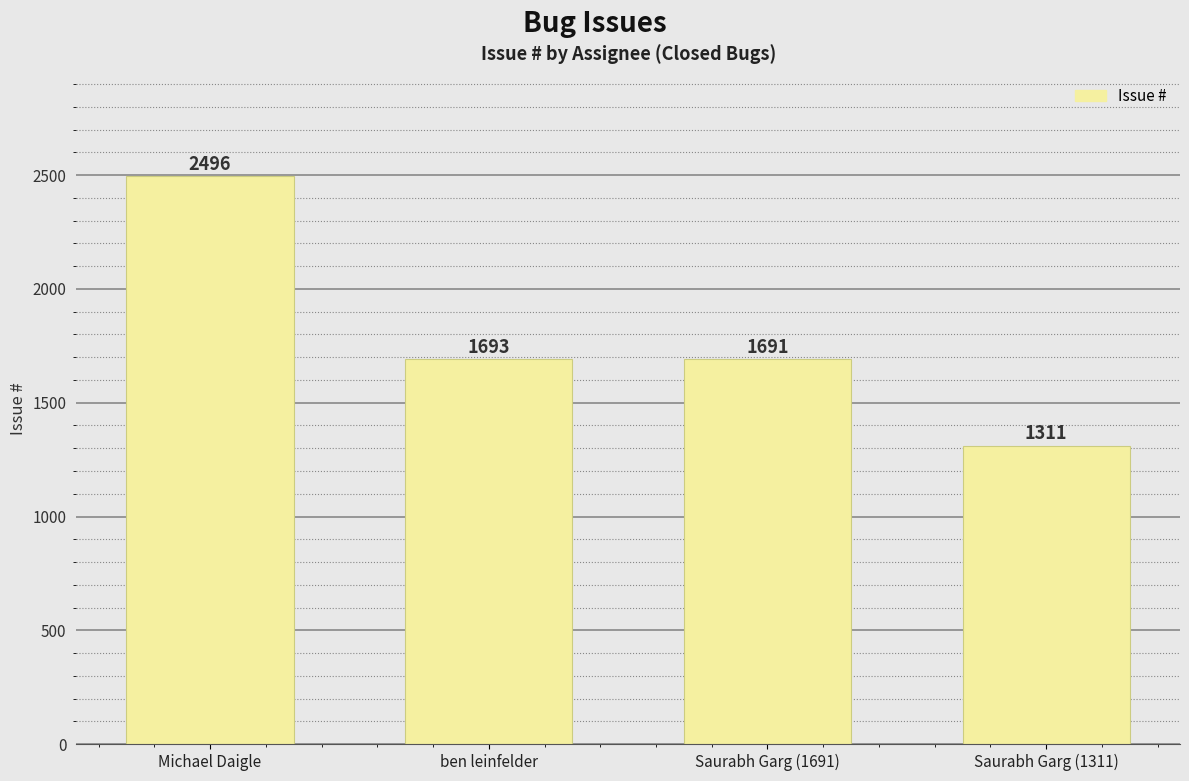

Reading left to right, list all the values displayed in this chart.

2496	1693	1691	1311